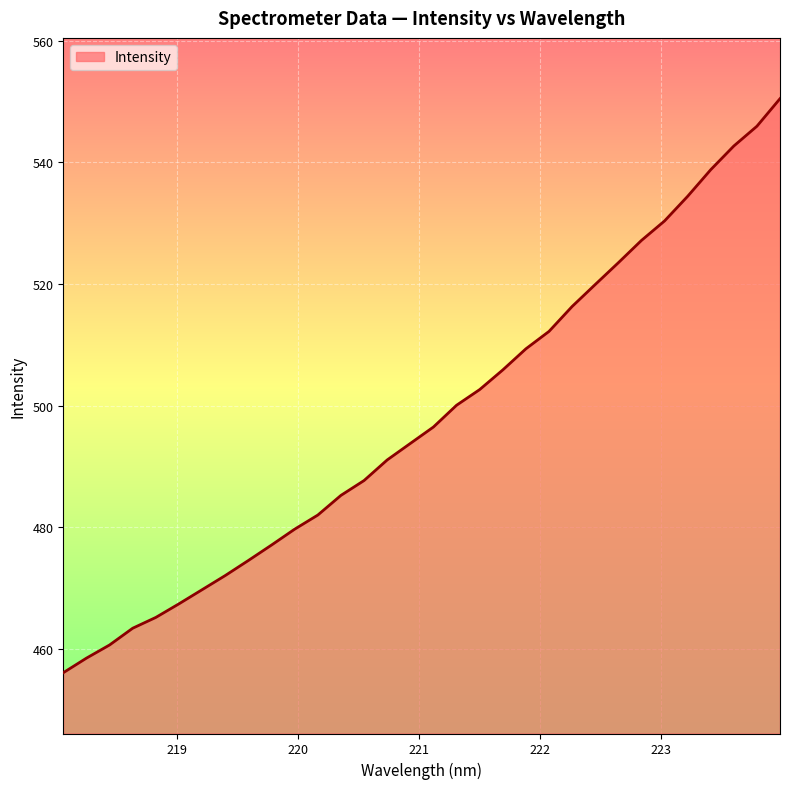

What is the maximum value shown in the chart?

550.5